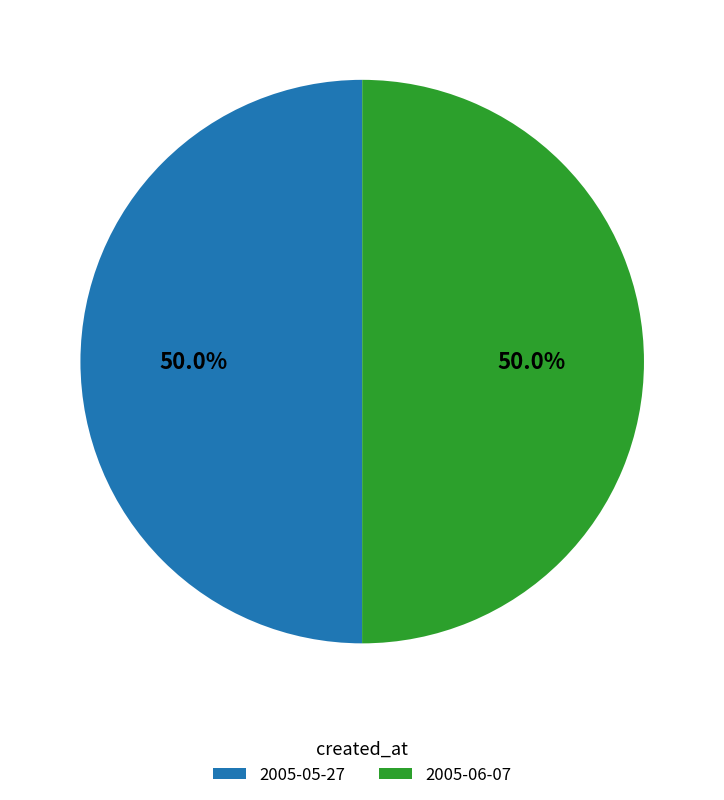

How much of the chart is everything except 2005-05-27?

50.0%